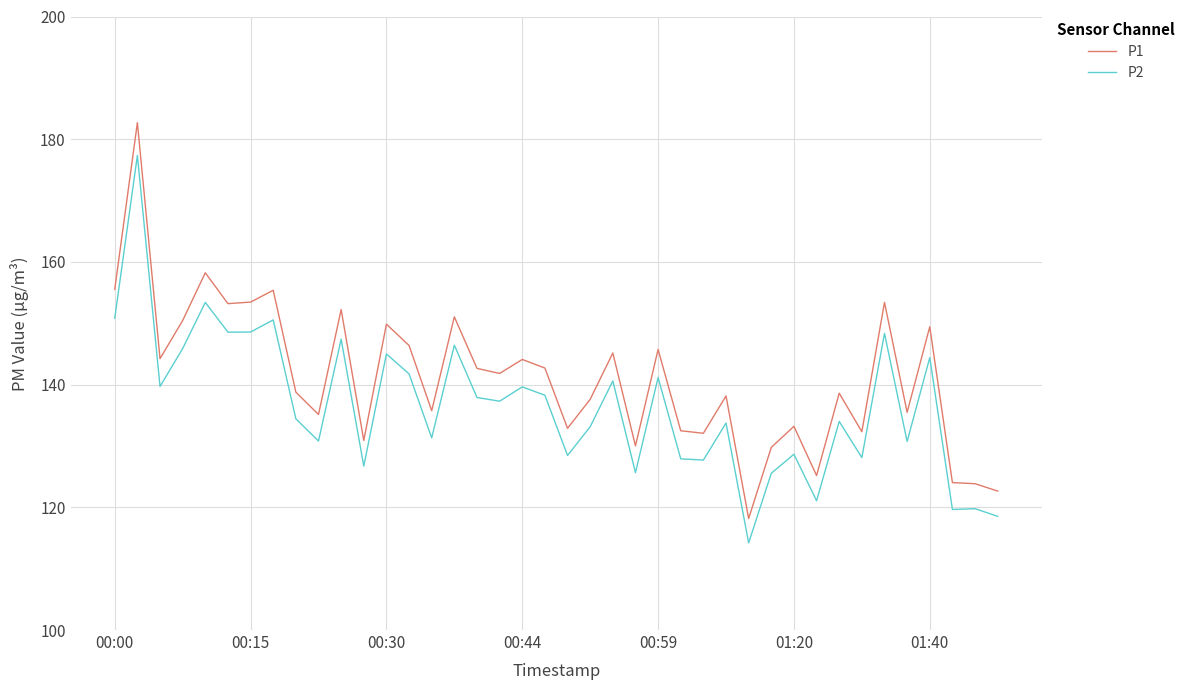

True or false: P2 and P1 cross at least once.

False